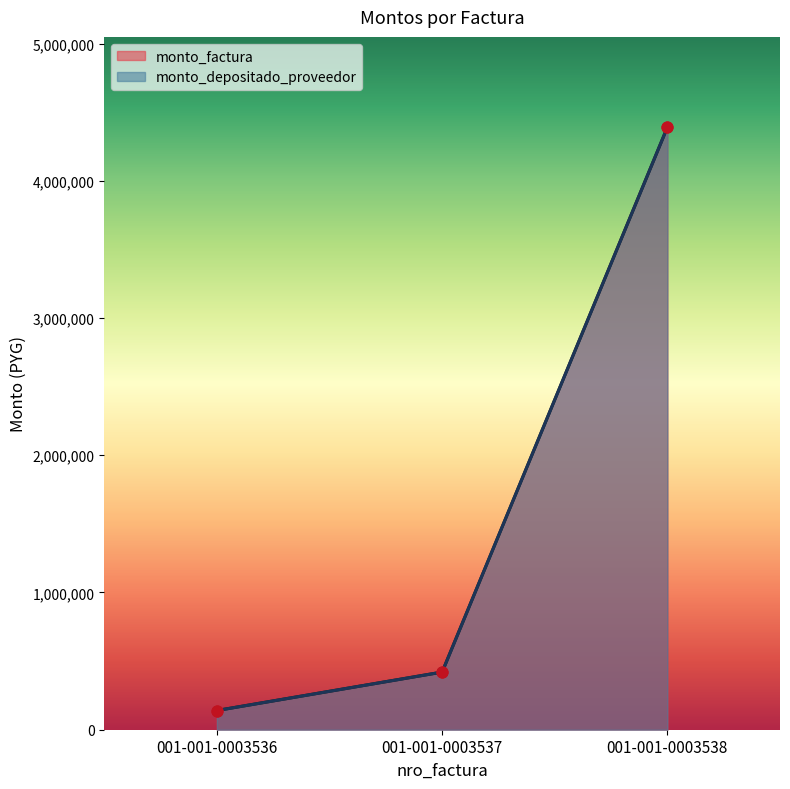

Which series reaches the maximum Y coordinate?

monto_factura